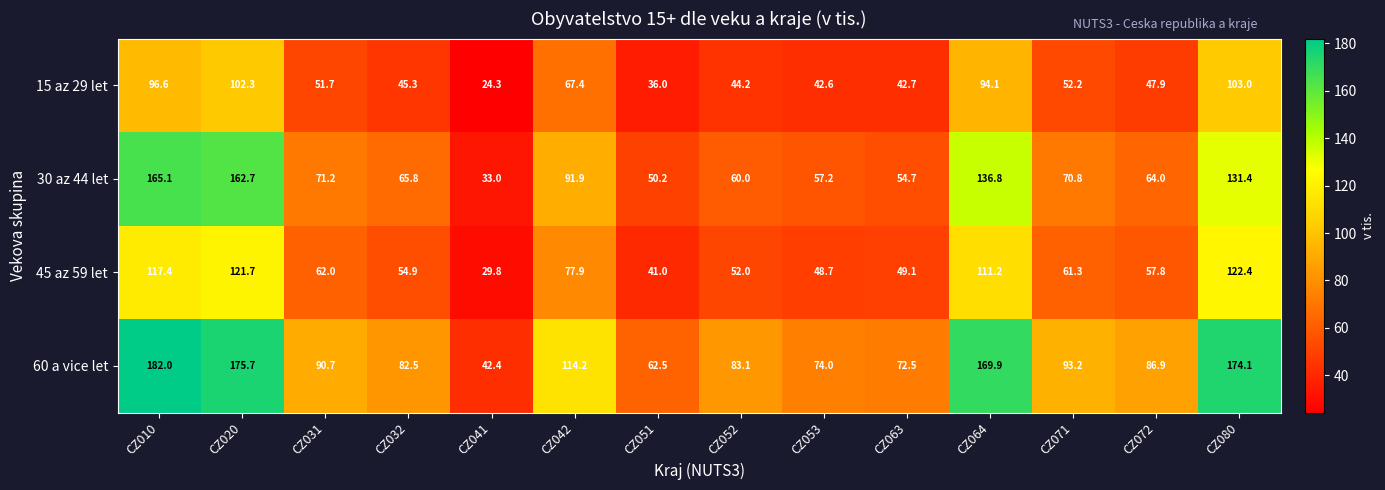

Rank the series by their average value, from lowest to highest.

15 az 29 let, 45 az 59 let, 30 az 44 let, 60 a vice let